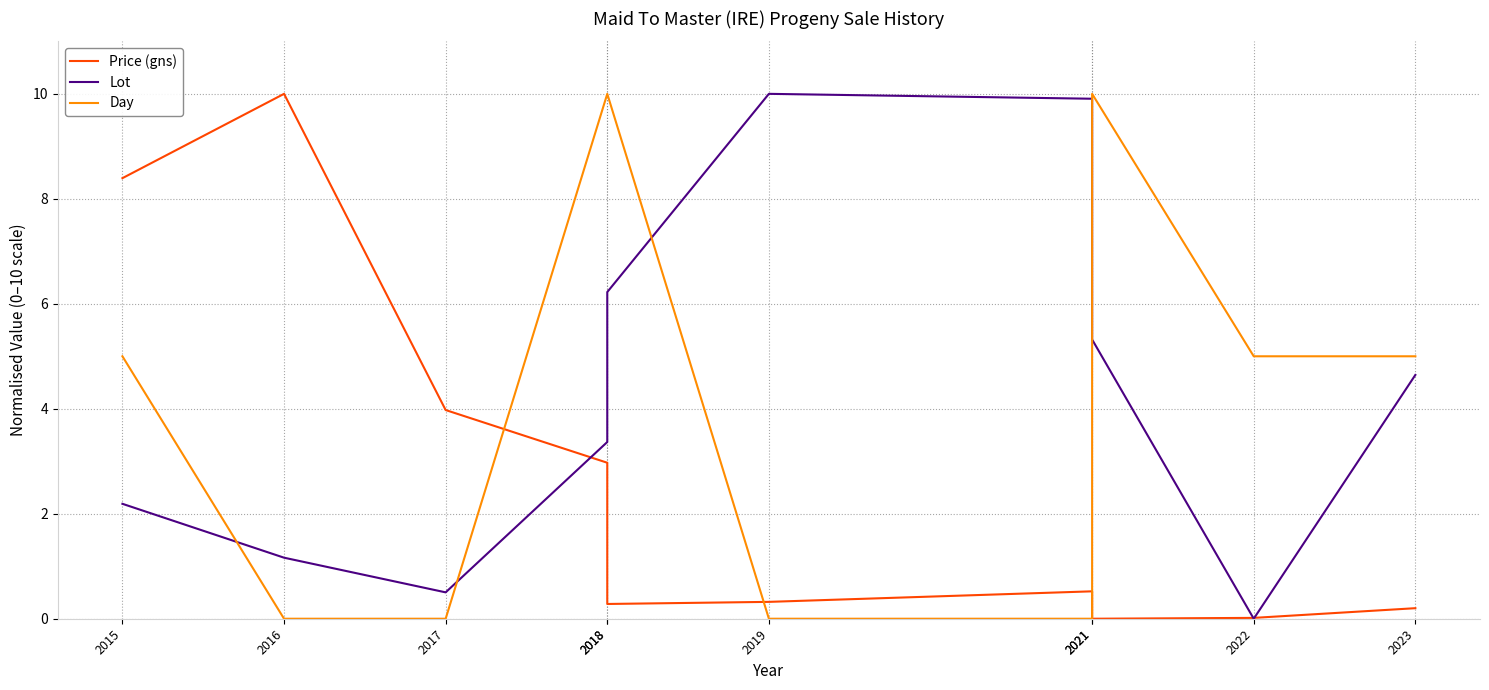

What is the spread (max minus min) of values at 2018?

7.0